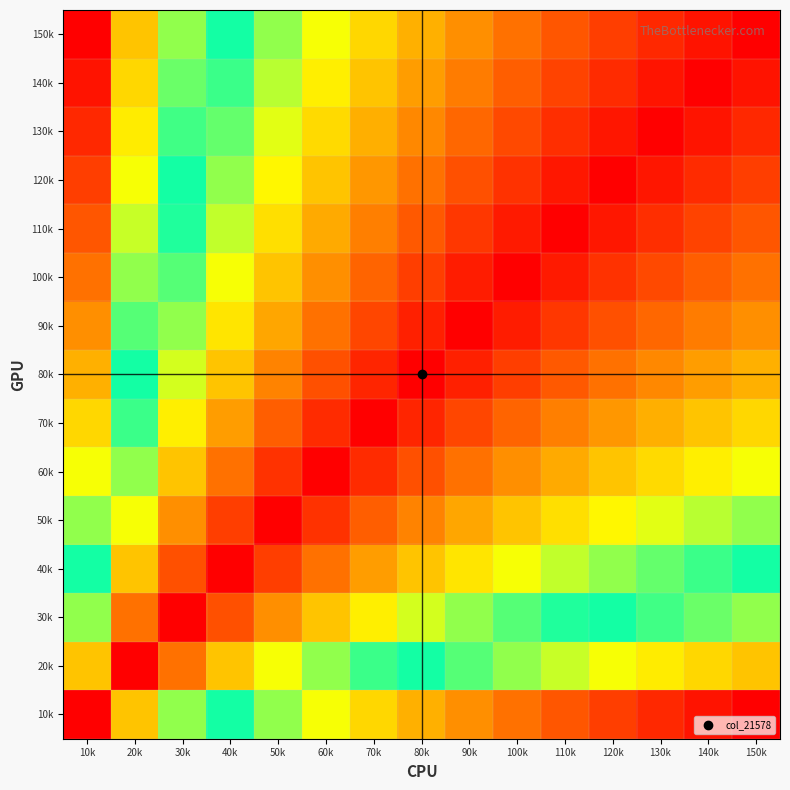

Rank the series at 90k from lowest to highest value.

90k, 100k, 80k, 110k, 70k, 120k, 130k, 60k, 140k, 150k, 50k, 40k, 30k, 20k, 10k